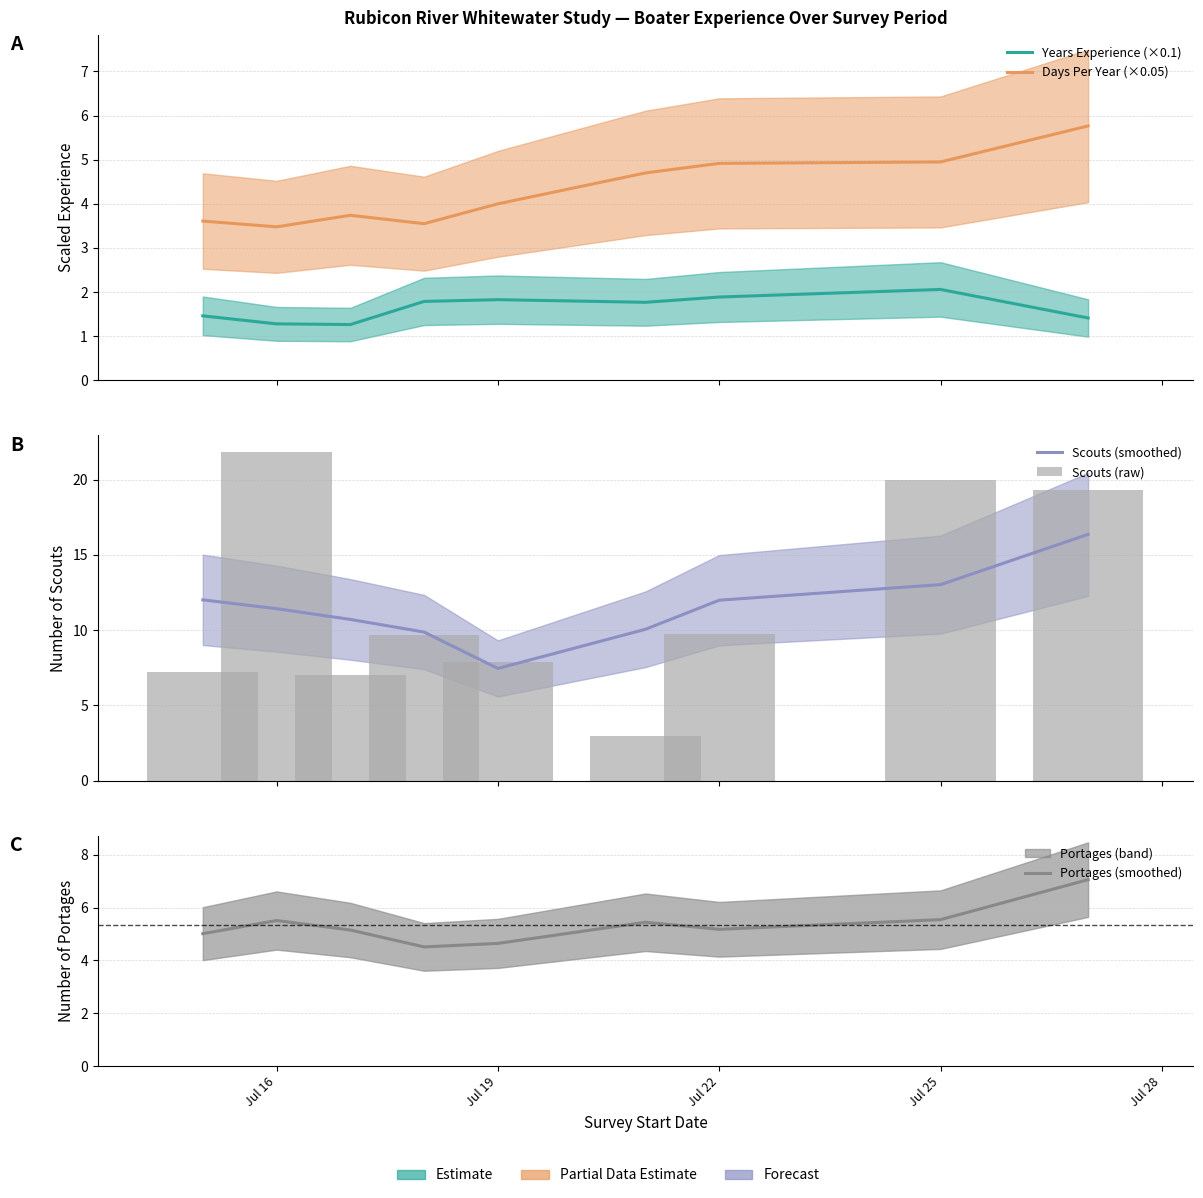

What is the difference between the maximum and minimum values in the Years Experience (×0.1) series?

0.8